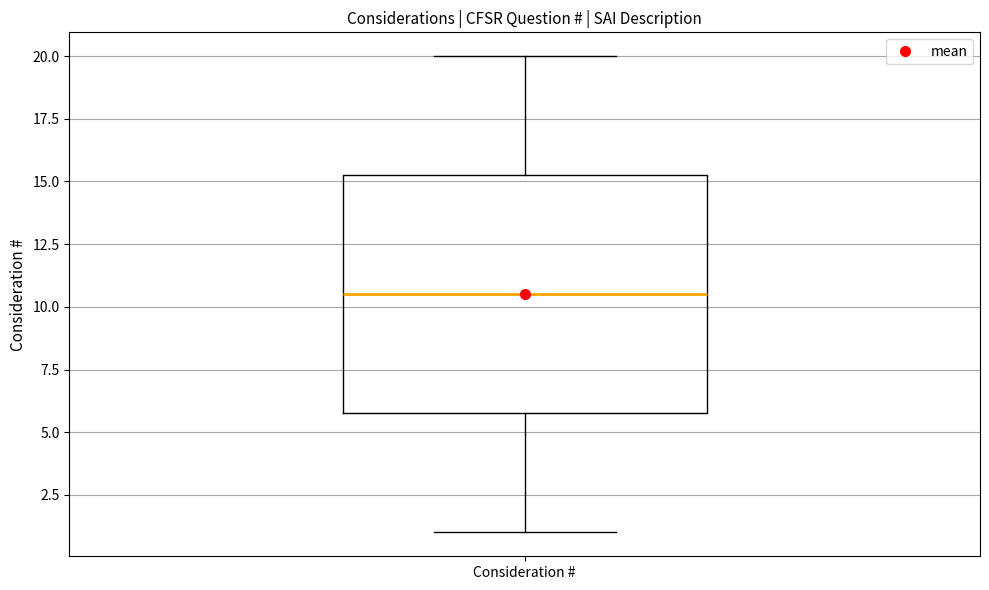

Read this box plot against the y-axis: the position of the median line, the range covered by the box, and the ends of both whiskers. The values are not printed on the chart, so give them approximately, as read against the axis.

median 10.5, box 6.0 to 15.5, whiskers 1.0 to 20.0